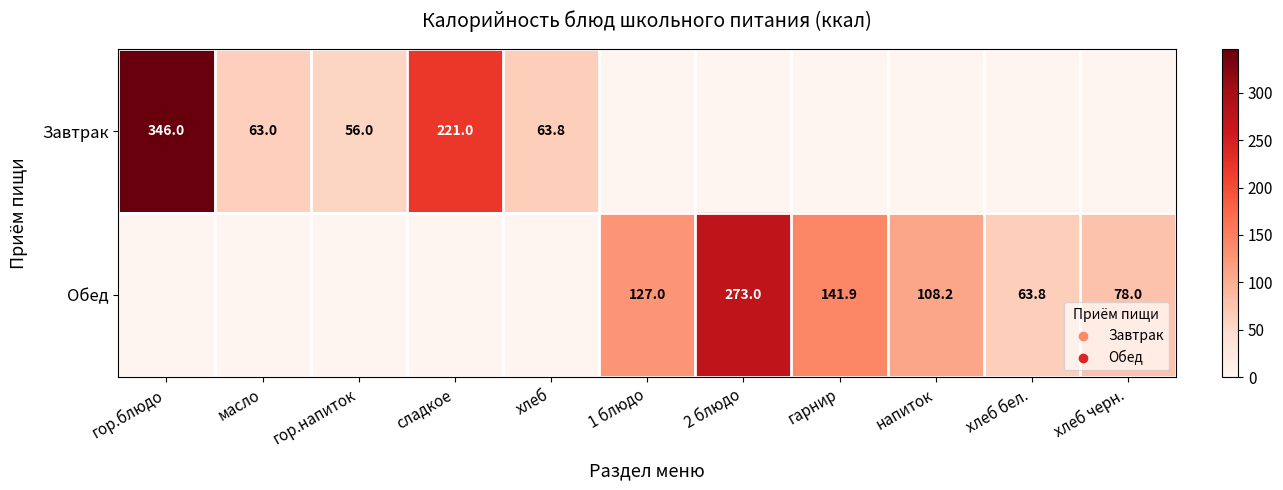

Is the value of Завтрак at сладкое greater than the value of Обед at хлеб черн.?

Yes